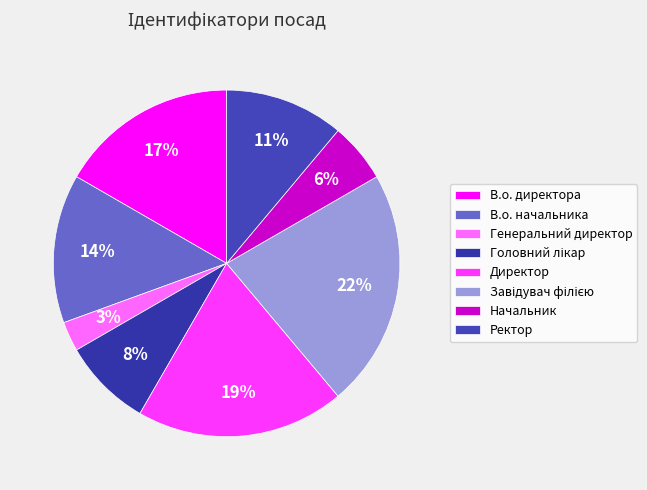

Approximately how many times larger is the value at Начальник compared to Генеральний директор?

2.0